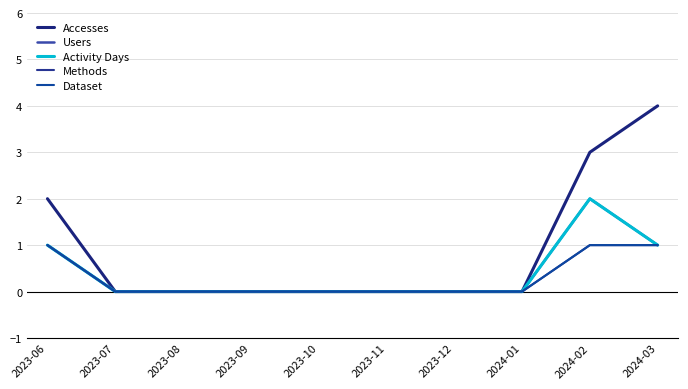

Which series has the largest total across all categories?

Accesses